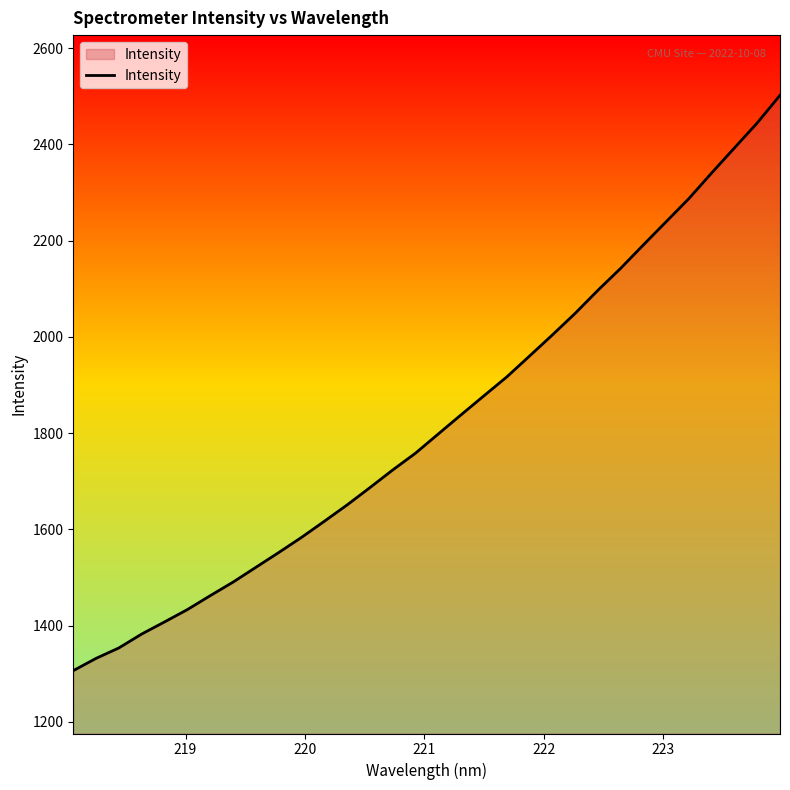

What is the smallest value displayed?

1306.3